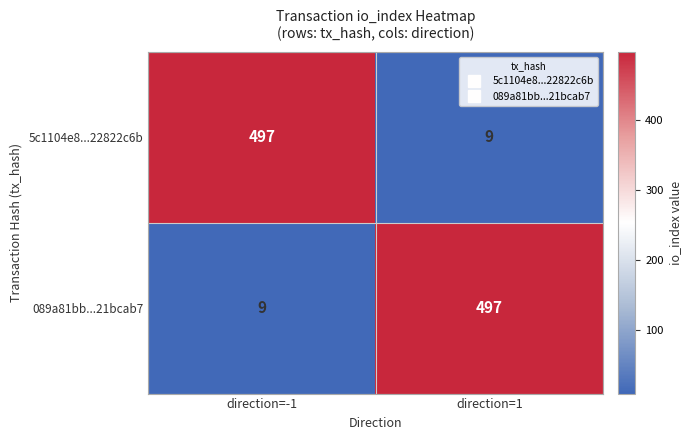

What is the spread (max minus min) of values at direction=1?

488